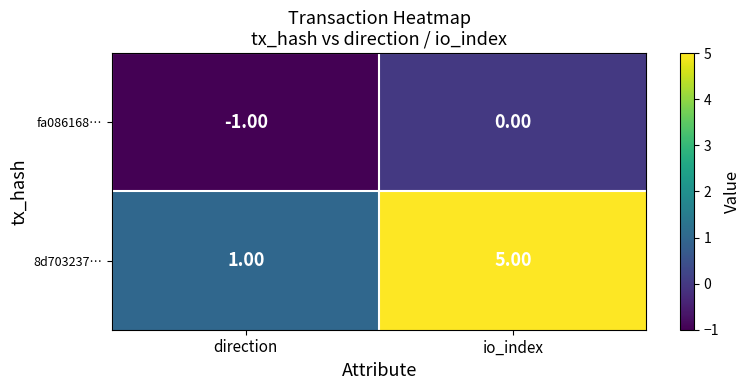

What is the difference between the maximum and minimum values in the 8d703237… series?

4